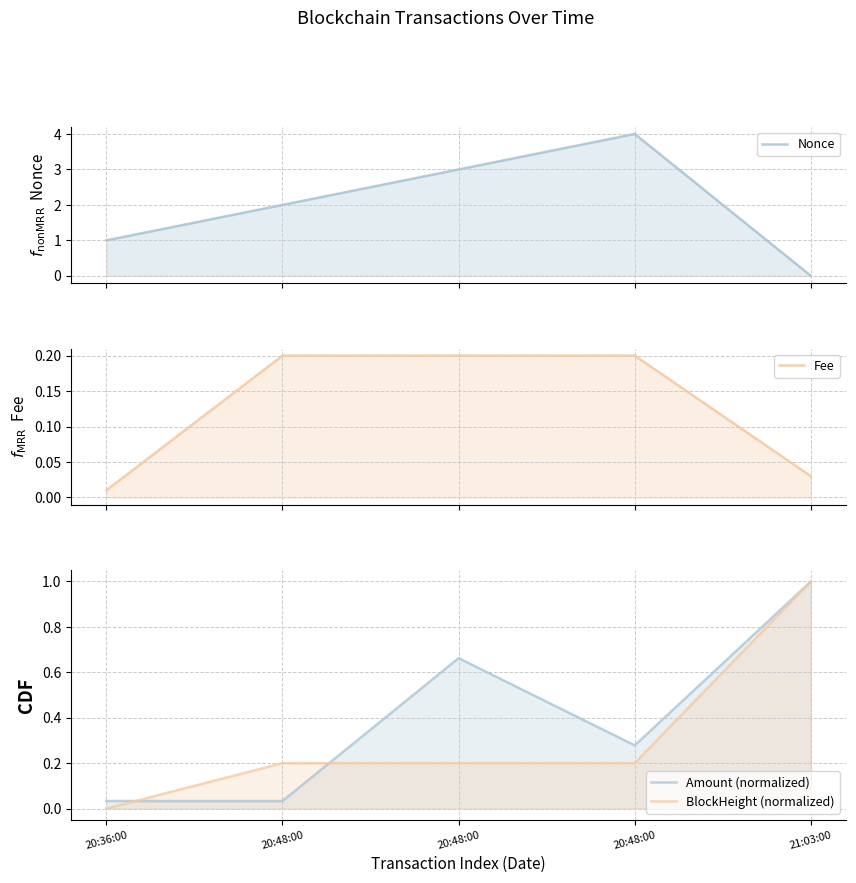

How many positive values does the BlockHeight (normalized) series have?

4